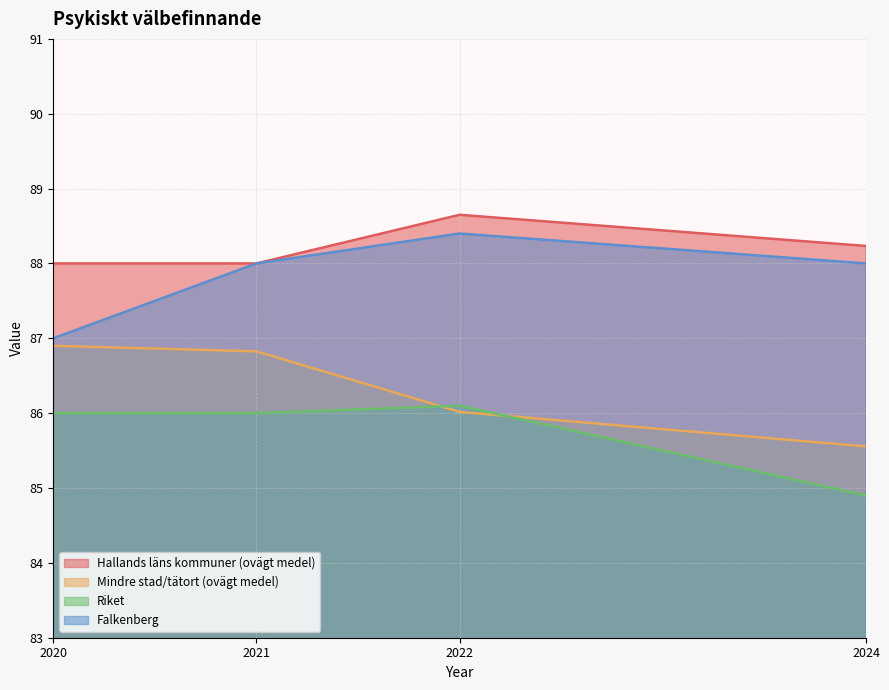

True or false: Hallands läns kommuner (ovägt medel) has a value of 88.7 at 2022.

True